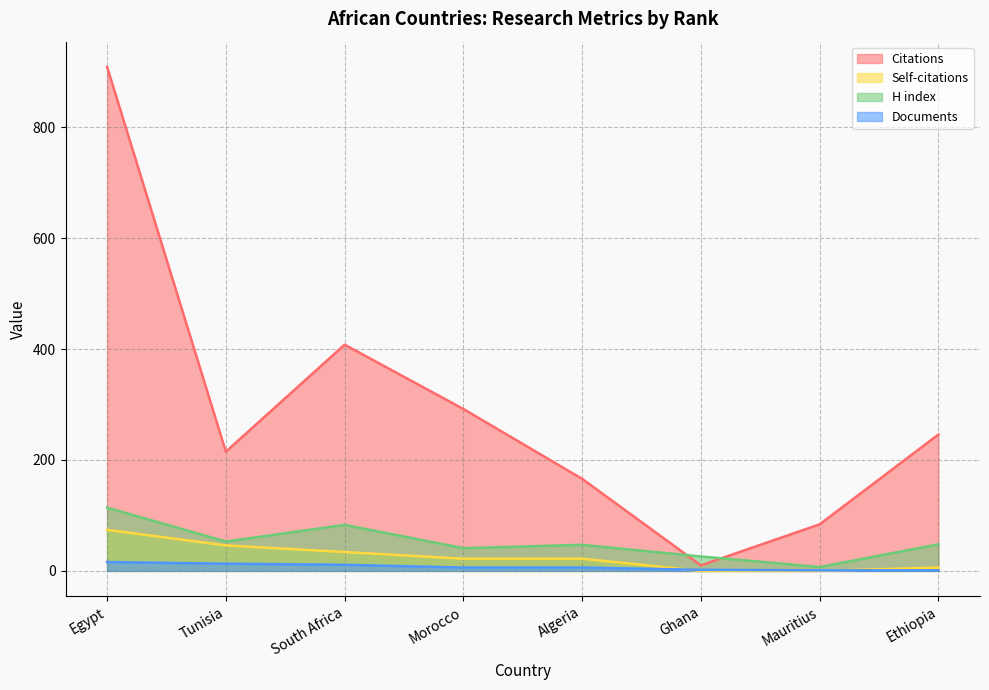

What is the approximate value of Self-citations at Morocco, to the nearest 5?

20